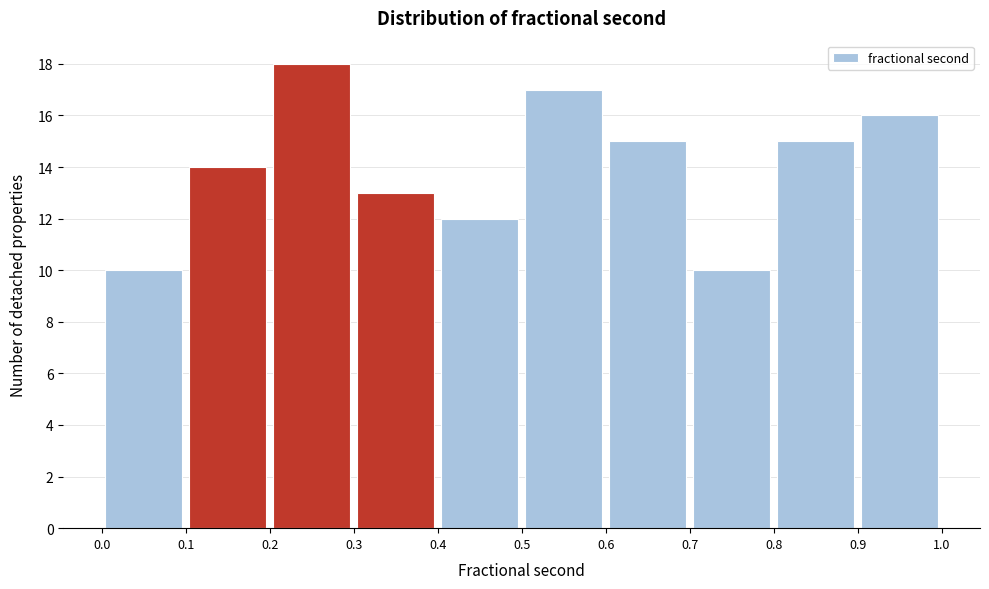

Reading left to right, list every bar in this chart as the range it spans on the x-axis followed by its height. The values are not printed on the chart, so give them approximately, as read against the axis.

0.0 to 0.1: 10
0.1 to 0.2: 14
0.2 to 0.3: 18
0.3 to 0.4: 13
0.4 to 0.5: 12
0.5 to 0.6: 17
0.6 to 0.7: 15
0.7 to 0.8: 10
0.8 to 0.9: 15
0.9 to 1.0: 16